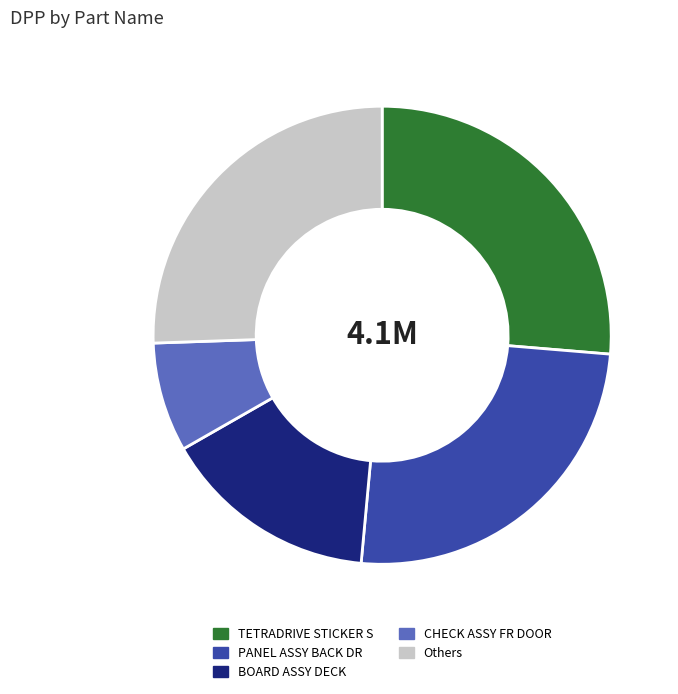

The TETRADRIVE STICKER S slice represents 34% of the pie. True or false?

False